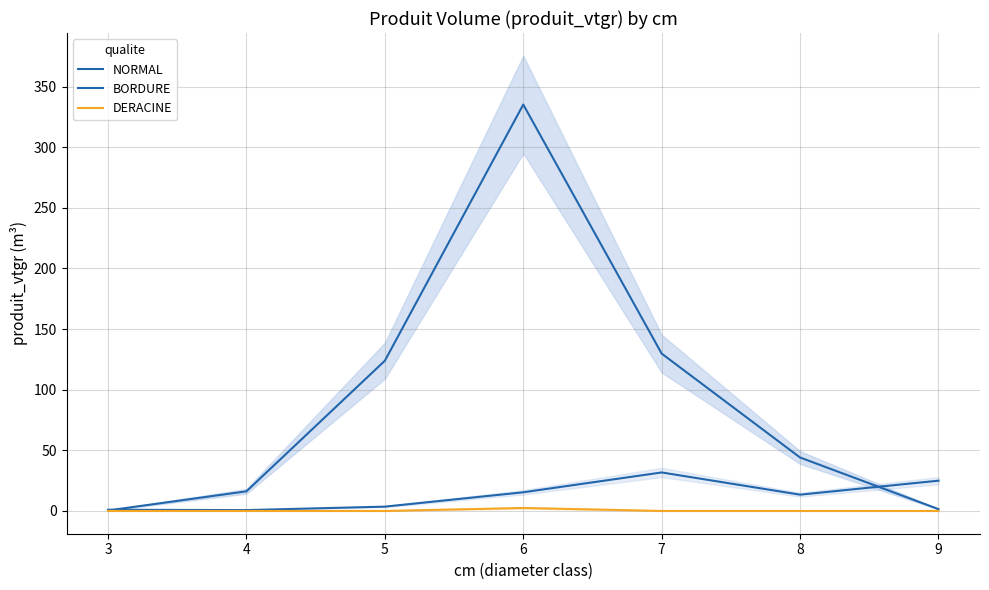

In BORDURE, how many points are lower than both neighbors (excluding endpoints)?

2